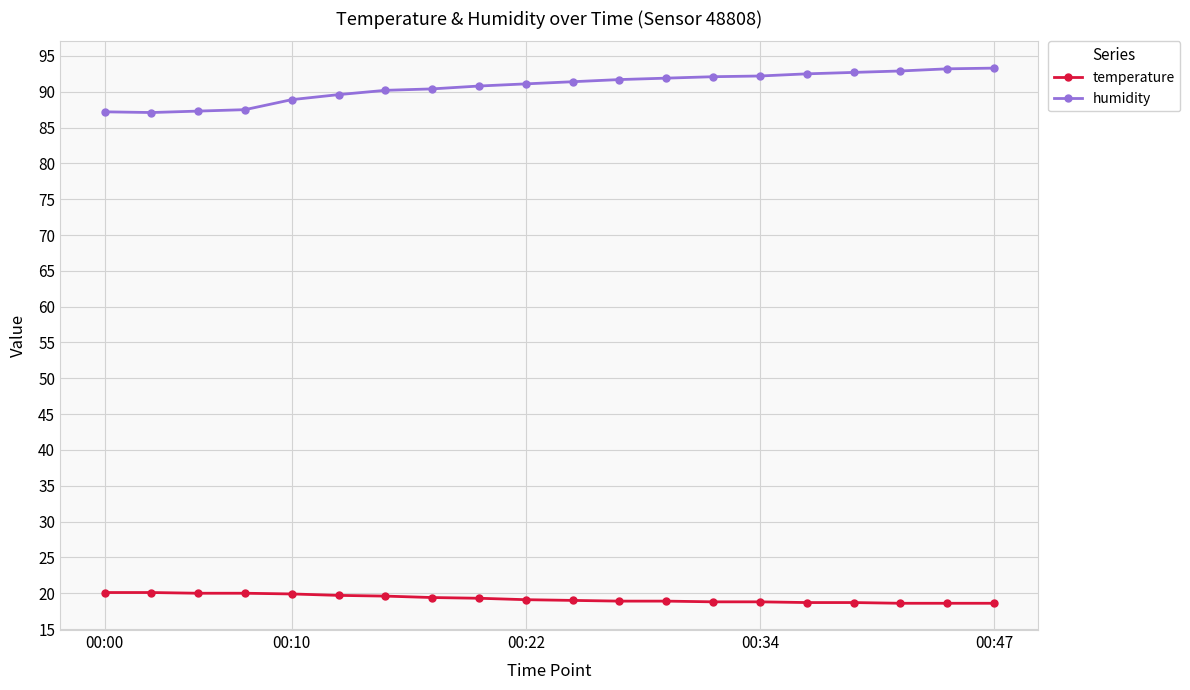

What are all the series names shown in the legend?

temperature, humidity